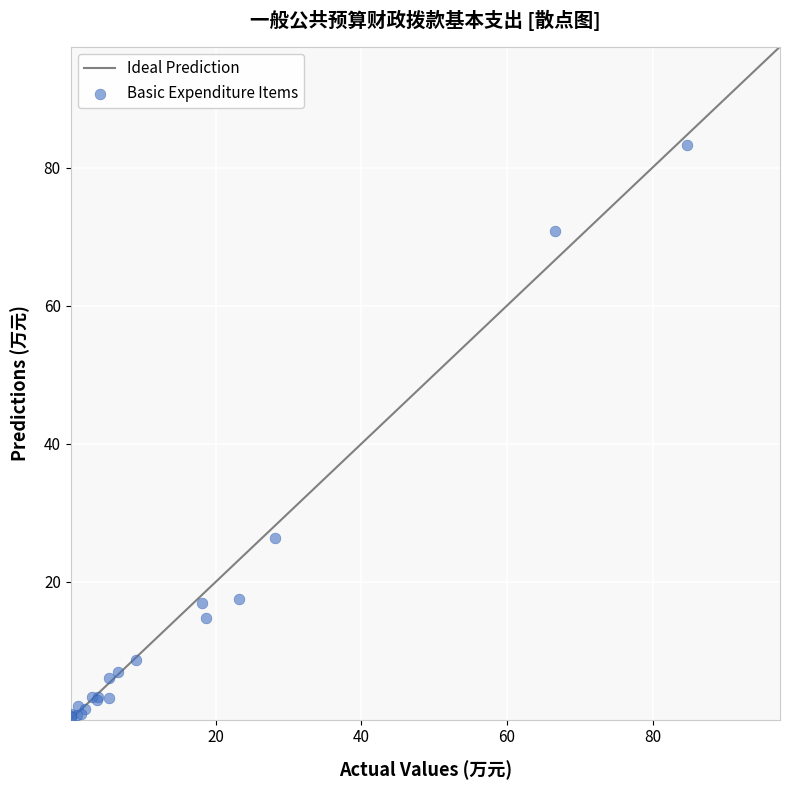

What Y value in the scatter plot is closest to 41?

26.4